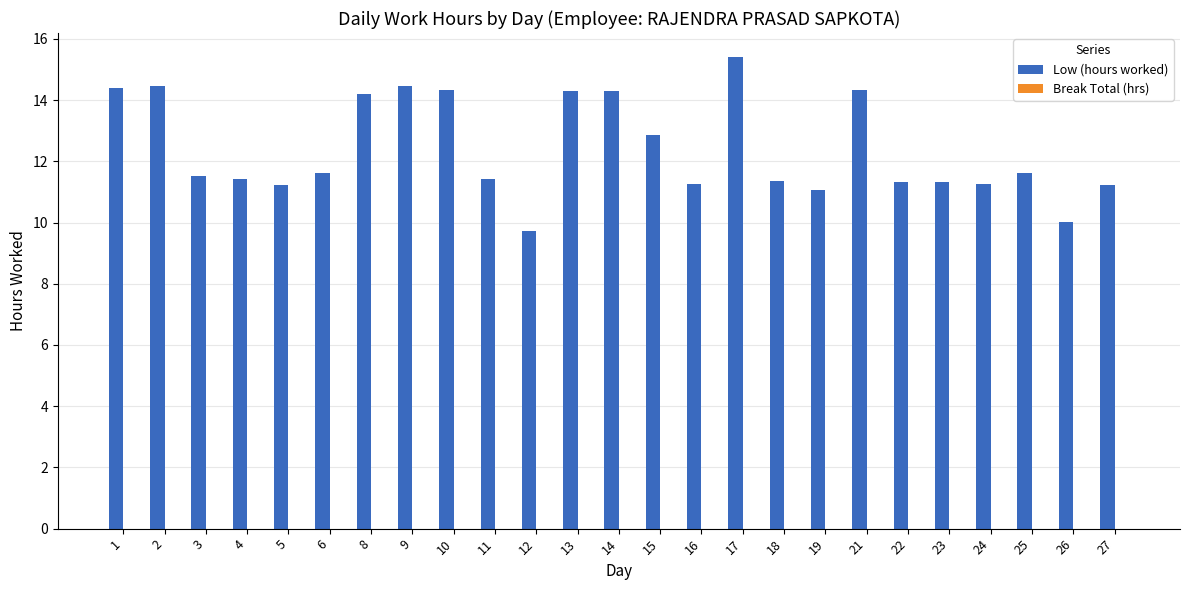

What is the maximum value shown in the chart?

15.4